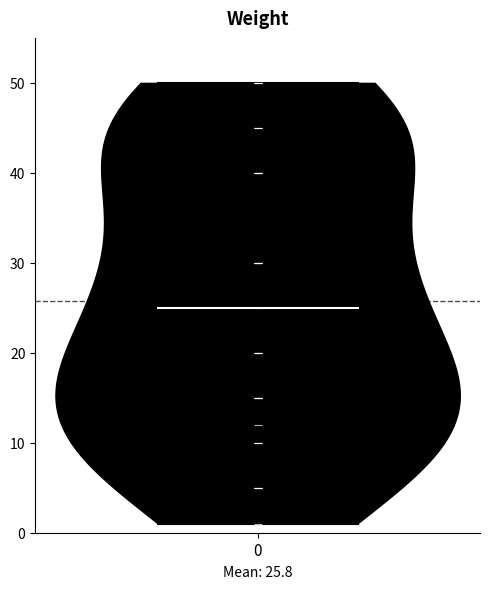

Read this violin plot against the y-axis: where its median line is, and the lowest and highest points the violin reaches. The values are not printed on the chart, so give them approximately, as read against the axis.

median line 25, lowest point 1, highest point 50